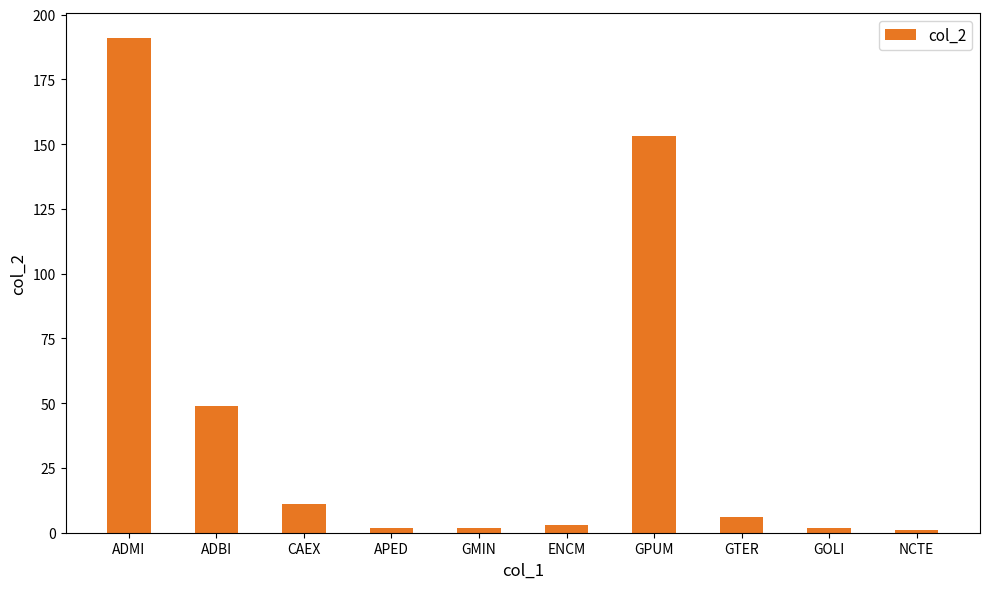

What position from the left is GTER?

8